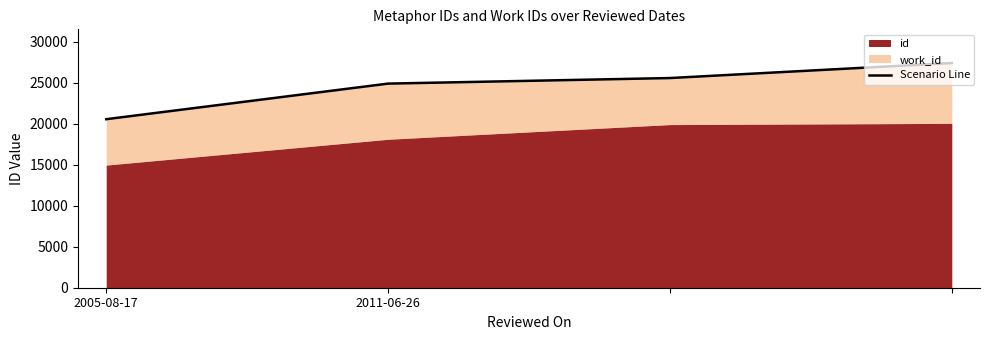

Which category has the highest value across all series?

3